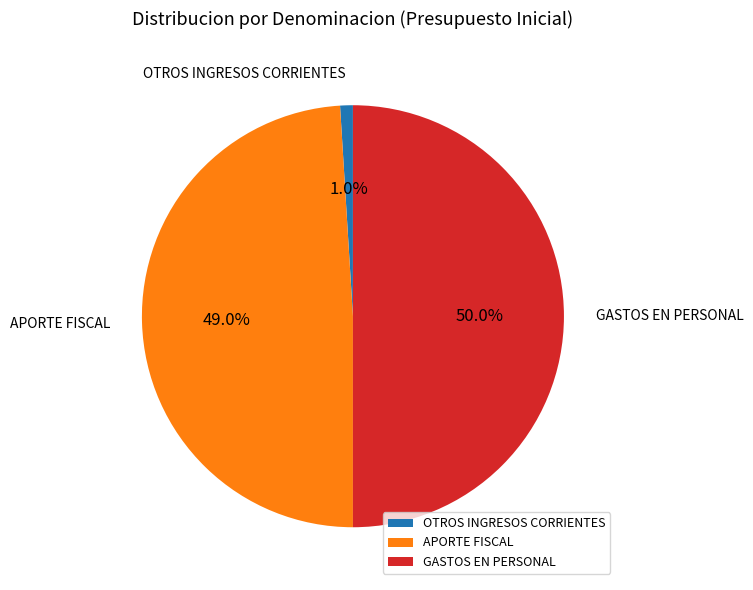

What is the total percentage of OTROS INGRESOS CORRIENTES and GASTOS EN PERSONAL?

51.0%